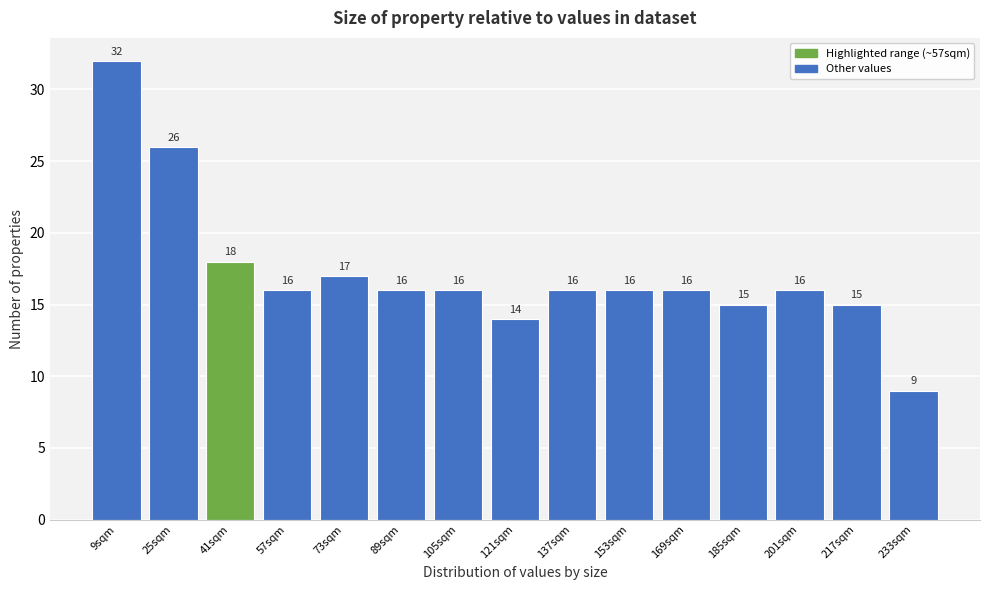

Reading right to left, list all the values displayed in this chart.

9	15	16	15	16	16	16	14	16	16	17	16	18	26	32